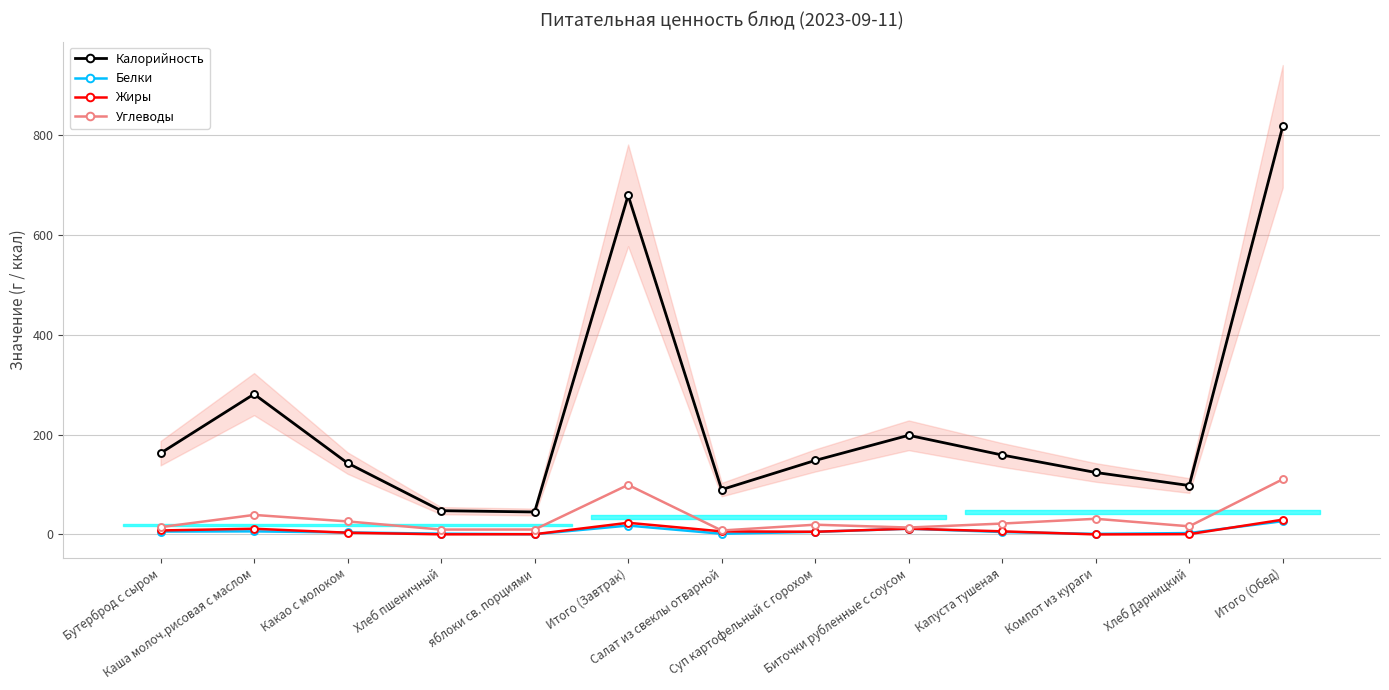

Rank the categories by Углеводы value from highest to lowest.

Итого (Обед), Итого (Завтрак), Каша молоч.рисовая с маслом, Компот из кураги, Какао с молоком, Капуста тушеная, Суп картофельный с горохом, Хлеб Дарницкий, Бутерброд с сыром, Биточки рубленные с соусом, яблоки св. порциями, Хлеб пшеничный, Салат из свеклы отварной